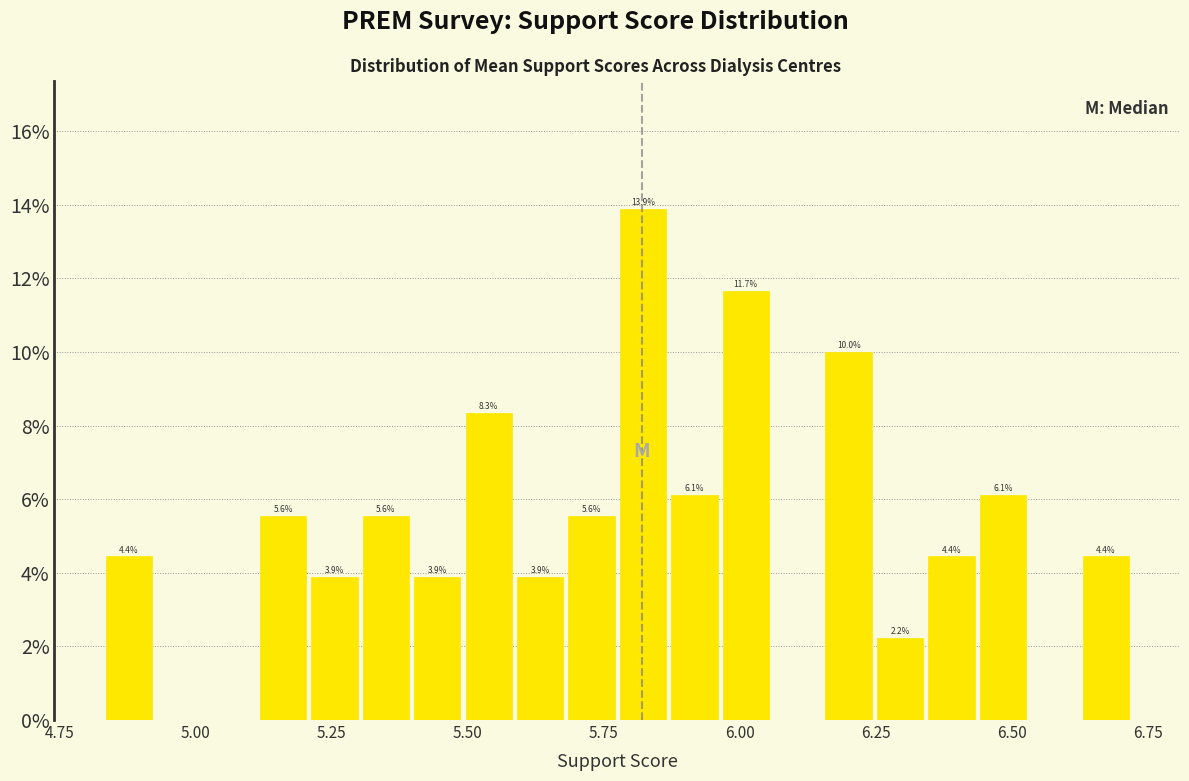

Around what value on the x-axis is the tallest bar? Give the approximate position of its centre, as read against the axis.

5.80